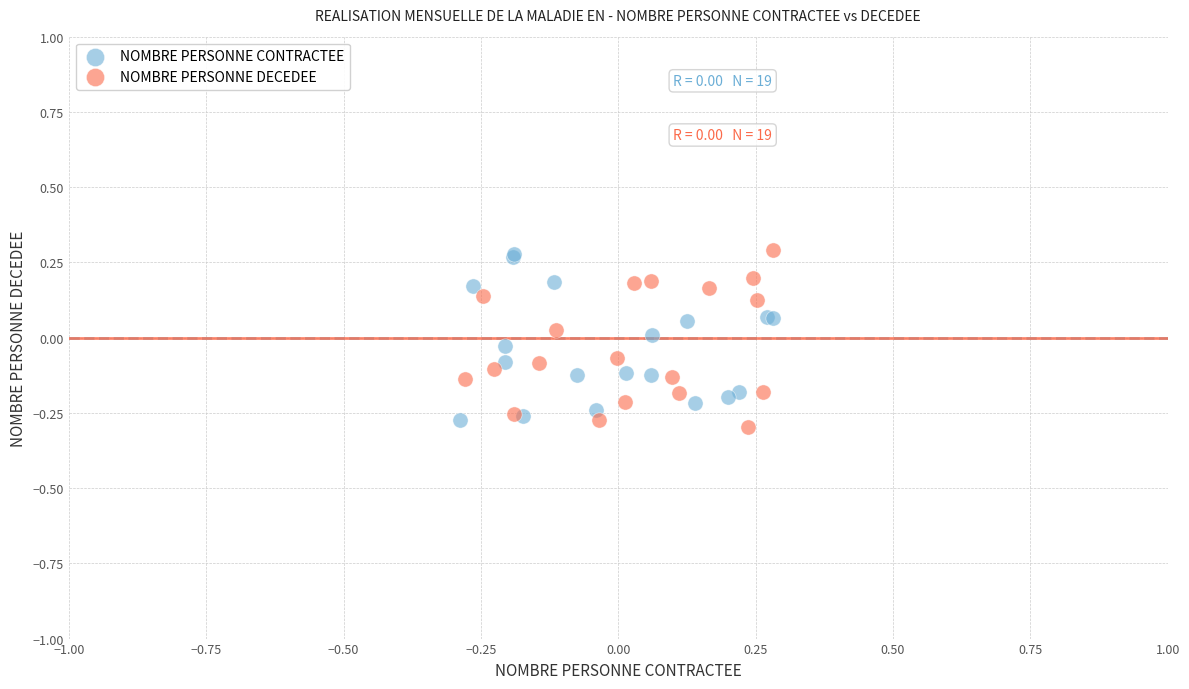

Which series has the widest spread of Y values?

NOMBRE PERSONNE DECEDEE